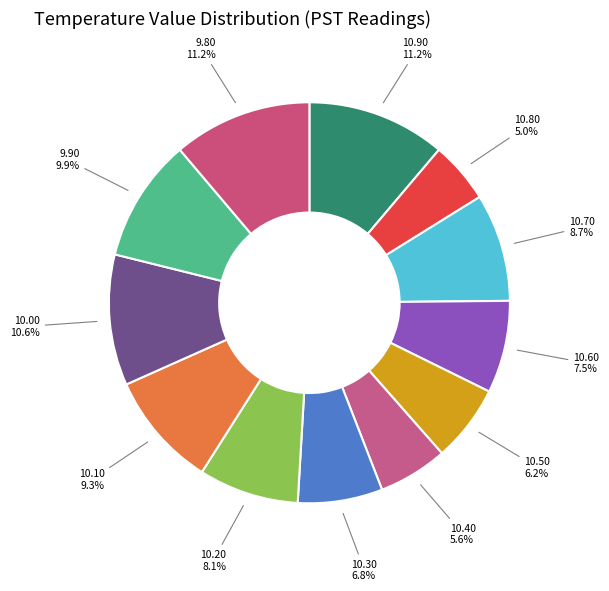

Which has a higher value, 10.60 or 10.20?

10.20